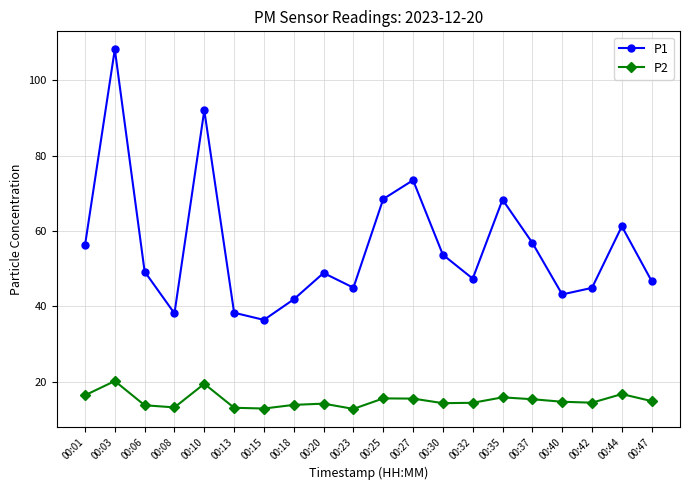

What is the total value across all series at 00:20?

63.0